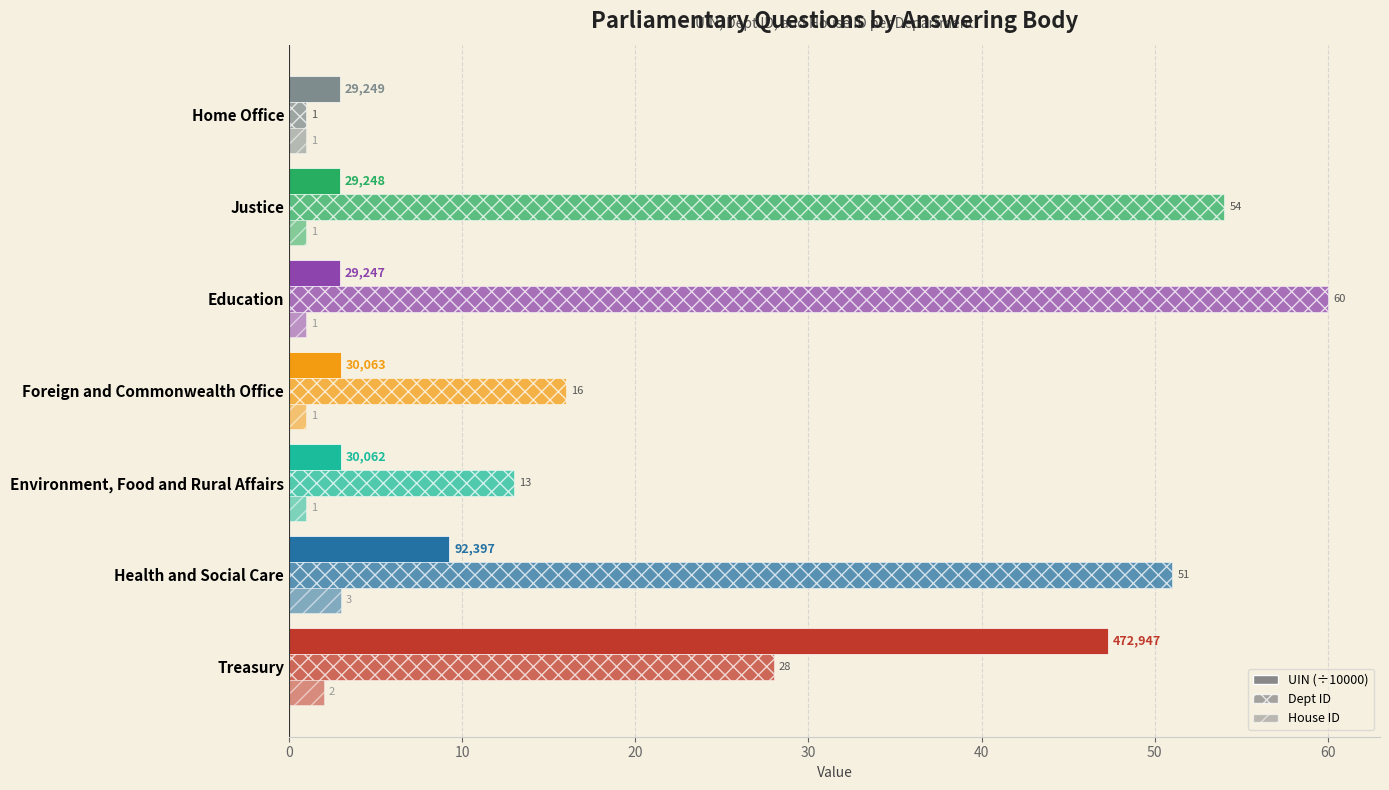

How many data points does each series have?

7